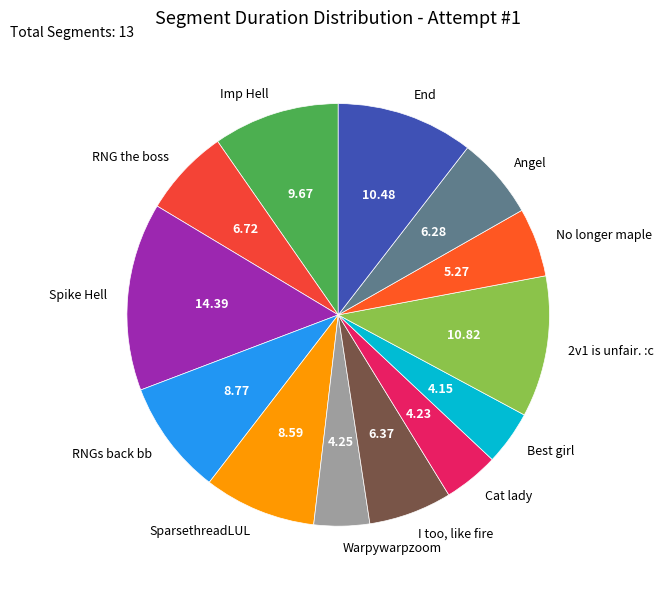

Which slice is the largest?

Spike Hell